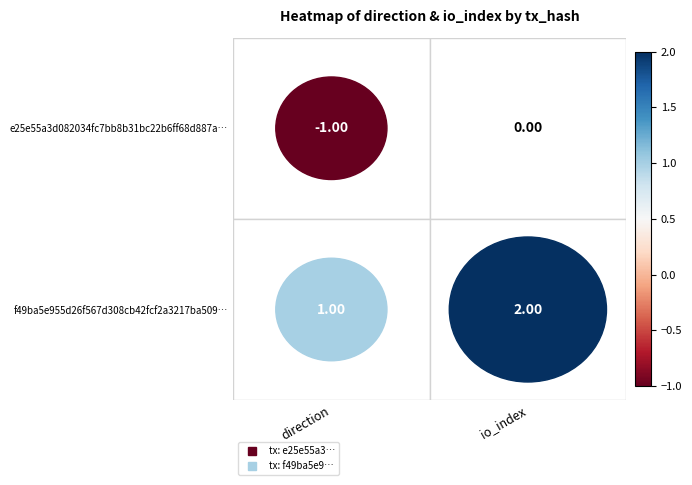

True or false: e25e55a3d082034fc7bb8b31bc22b6ff68d887a has a value of -1 at 1.

False